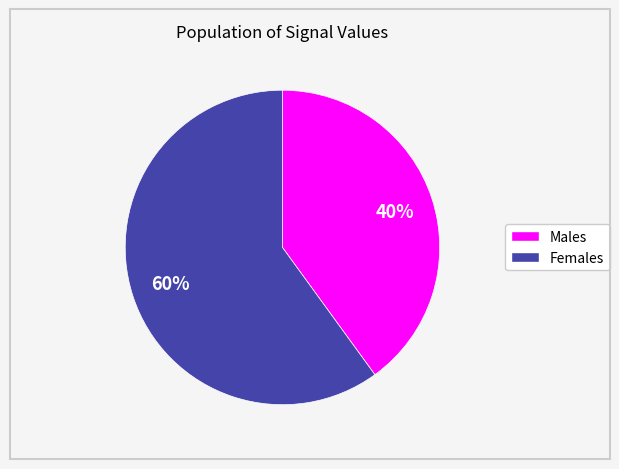

Which category has the biggest portion of the pie?

Females